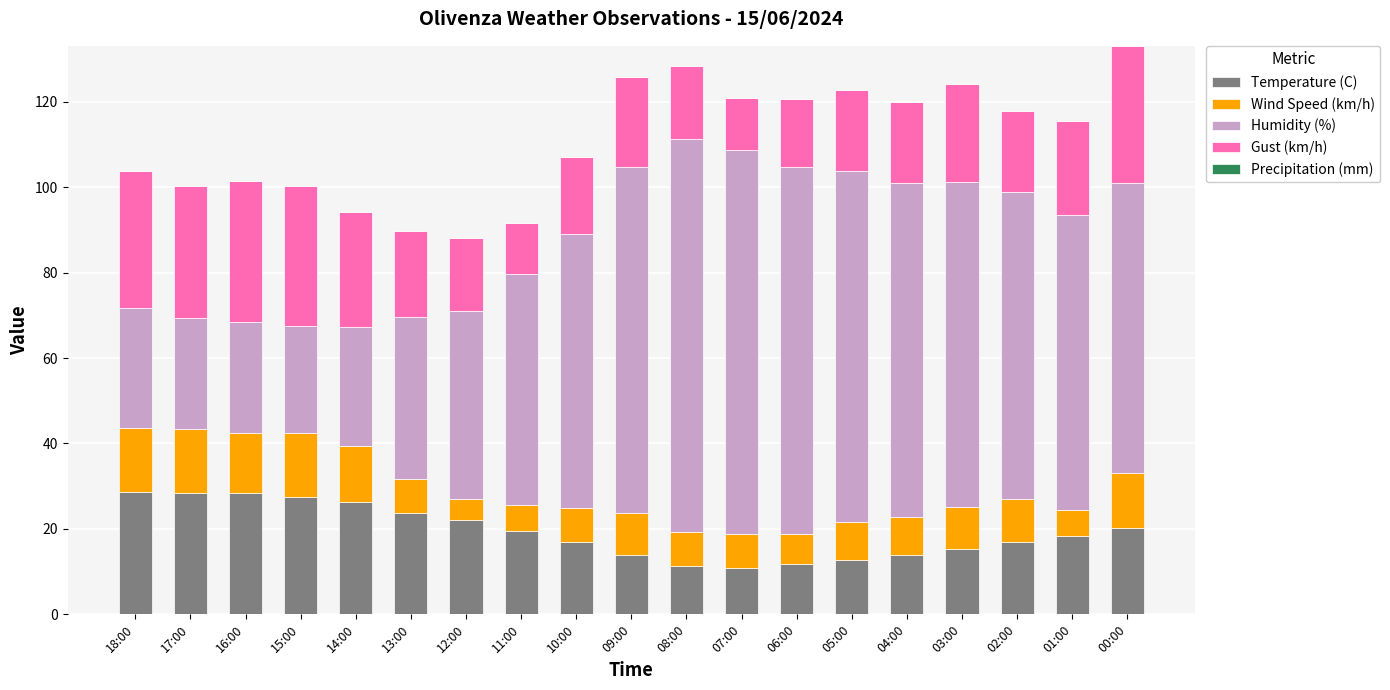

The value of Temperature (C) at 02:00 is 26.6. True or false?

False